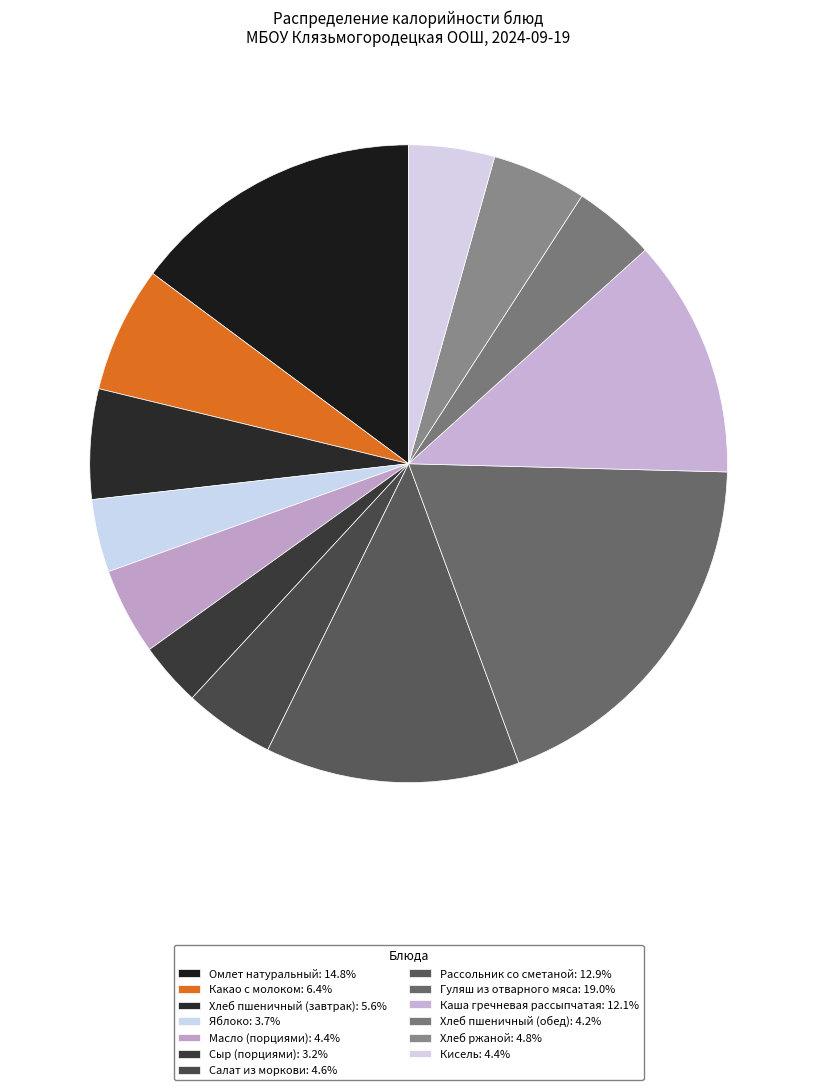

What is the smallest slice in the pie chart?

Сыр (порциями)